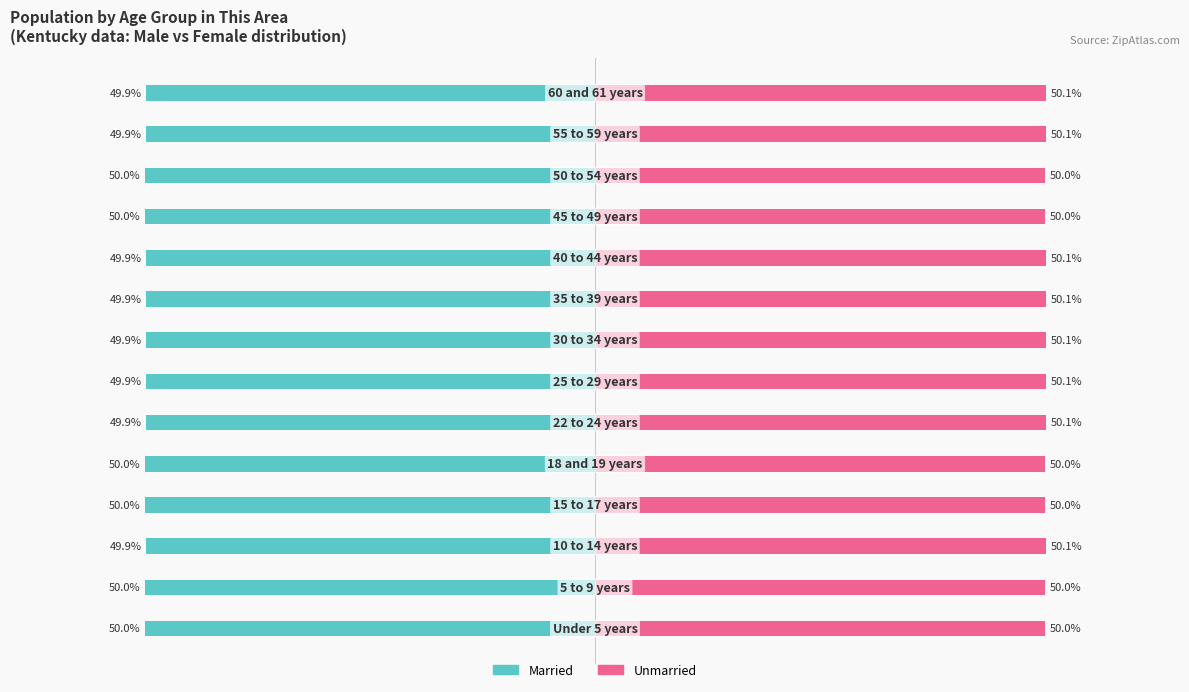

Rank the categories by Unmarried value from highest to lowest.

2, 5, 6, 7, 8, 9, 12, 13, 0, 1, 3, 4, 10, 11